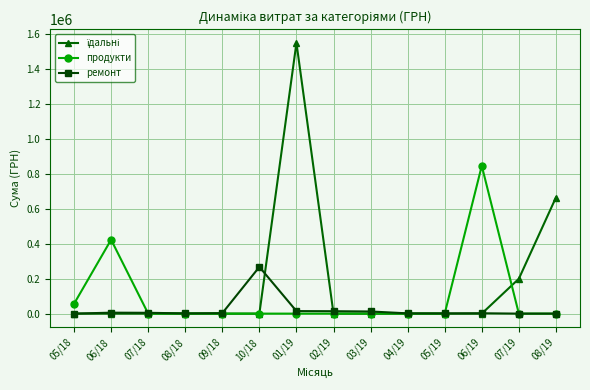

What is the greatest value displayed?

1547860.4